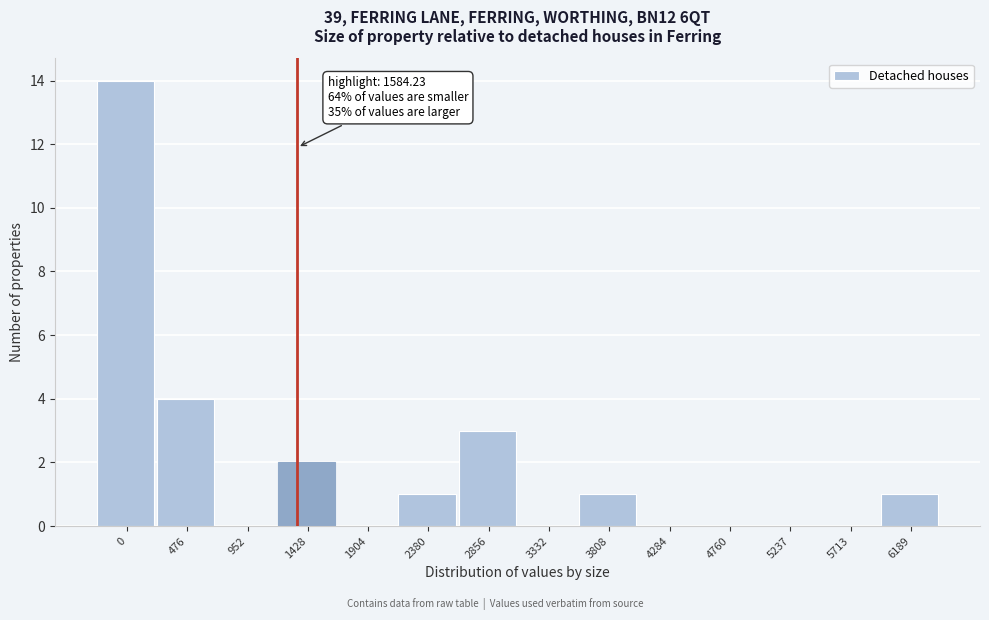

Reading left to right, list all the values displayed in this chart.

0=14	476=4	952=0	1428=2	1904=0	2380=1	2856=3	3332=0	3808=1	4284=0	4760=0	5237=0	5713=0	6189=1